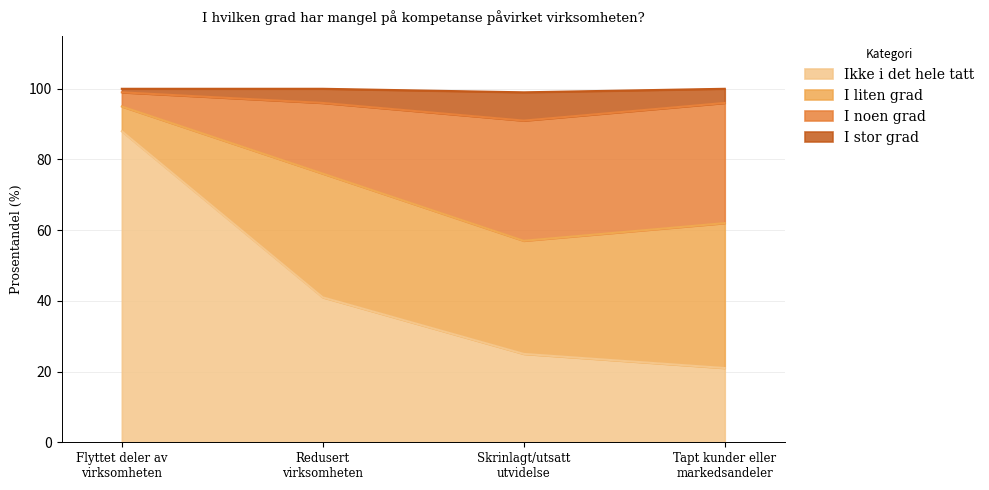

List the labels in order of Ikke i det hele tatt value, largest first.

Flyttet deler av
virksomheten, Redusert
virksomheten, Skrinlagt/utsatt
utvidelse, Tapt kunder eller
markedsandeler